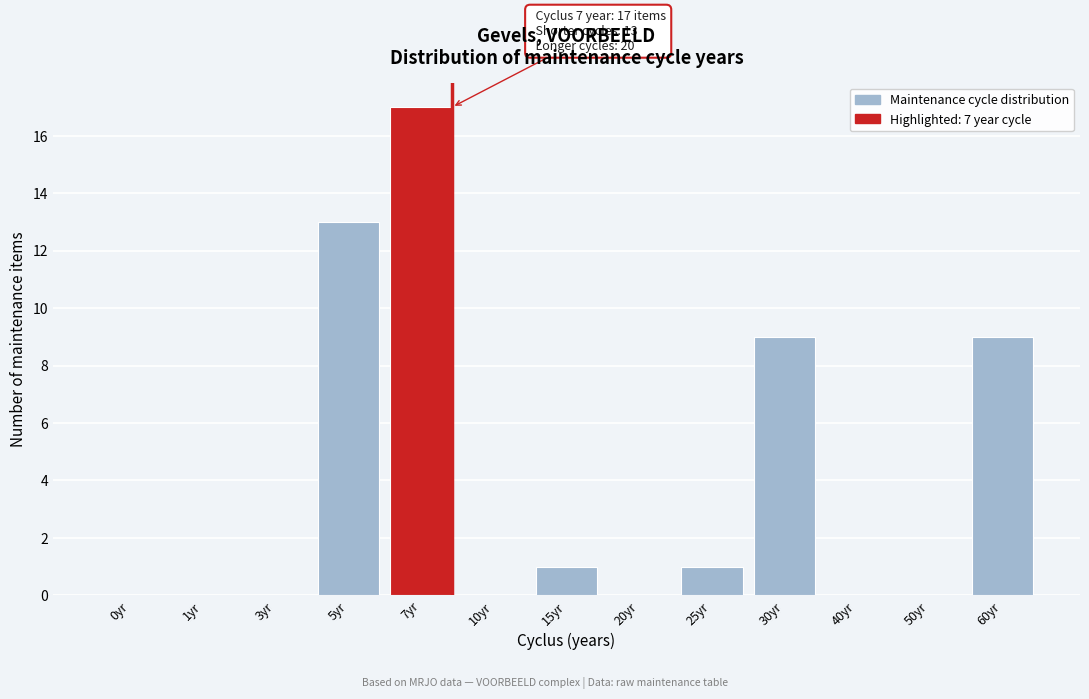

Reading left to right, what are all the values shown in this chart?

0yr=0	1yr=0	3yr=0	5yr=13	7yr=17	10yr=0	15yr=1	20yr=0	25yr=1	30yr=9	40yr=0	50yr=0	60yr=9